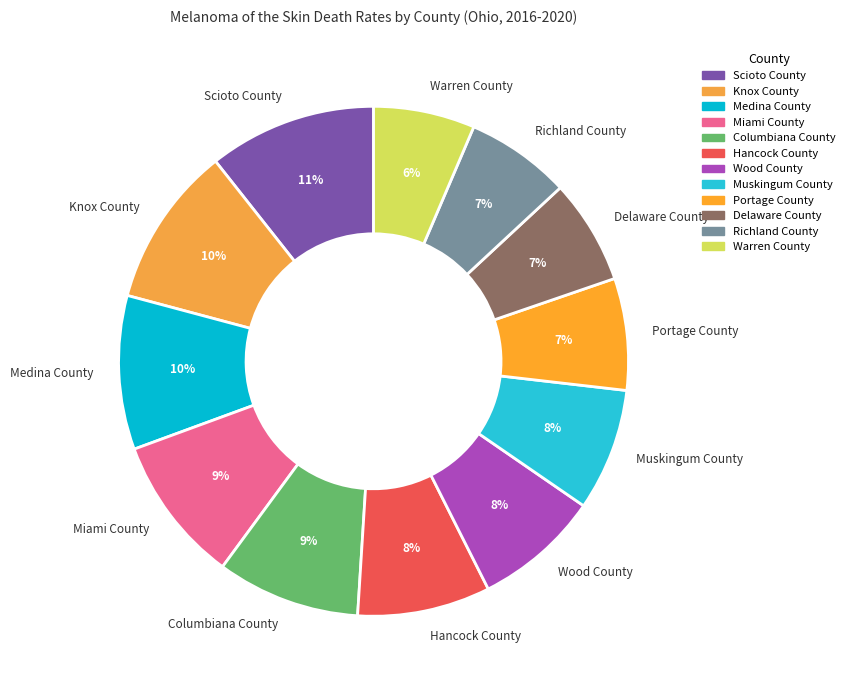

Combined, do Knox County and Warren County account for over 50%?

No